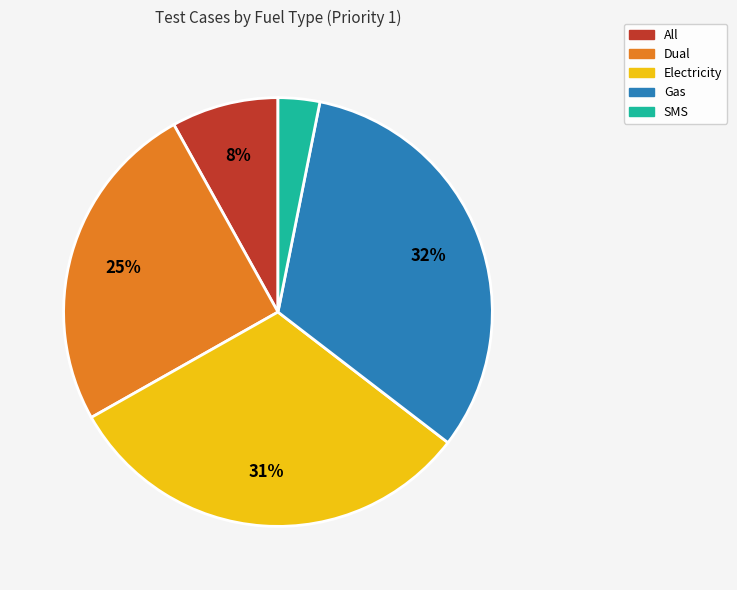

Which category has the biggest portion of the pie?

Gas